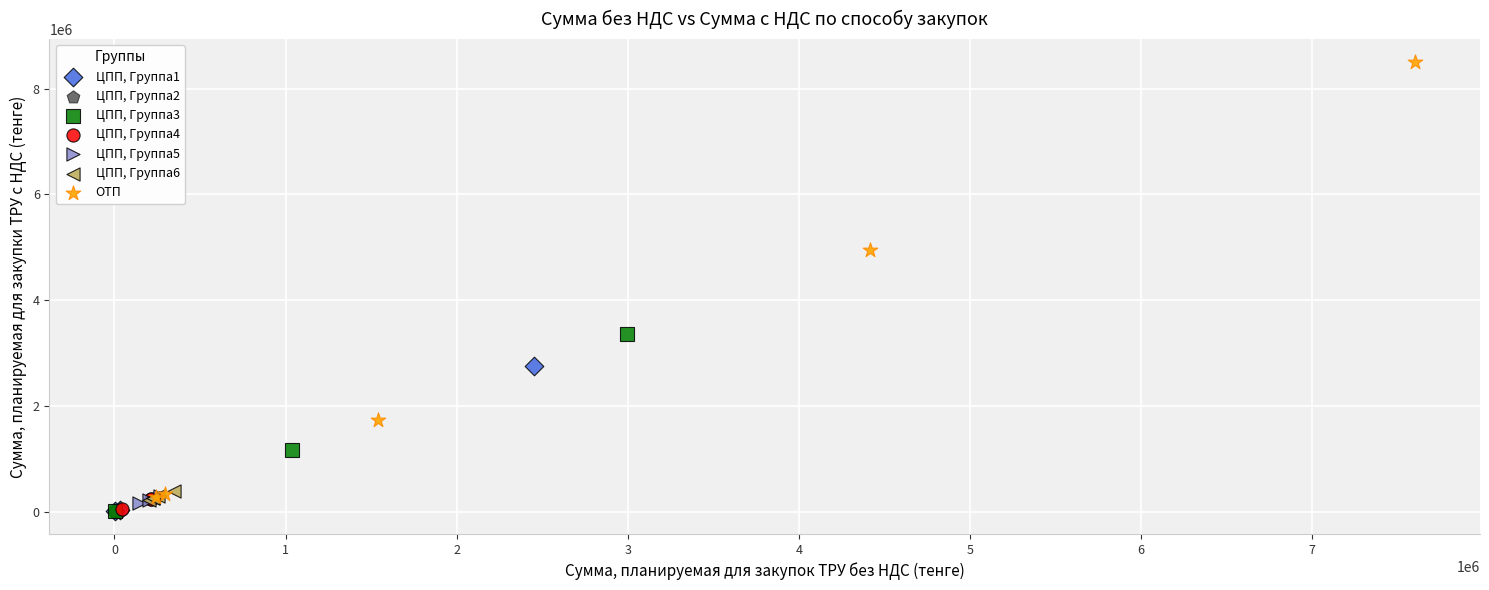

Which series reaches the maximum Y coordinate?

ОТП